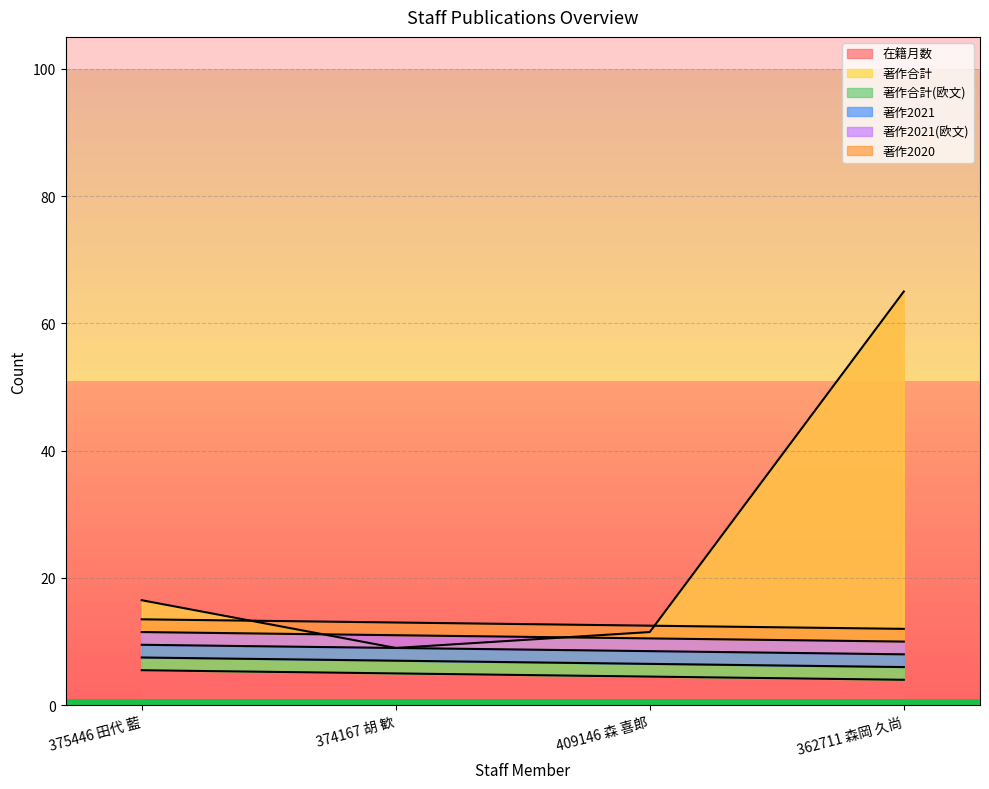

True or false: 著作2020 has more than 1 points higher than both neighbors.

False